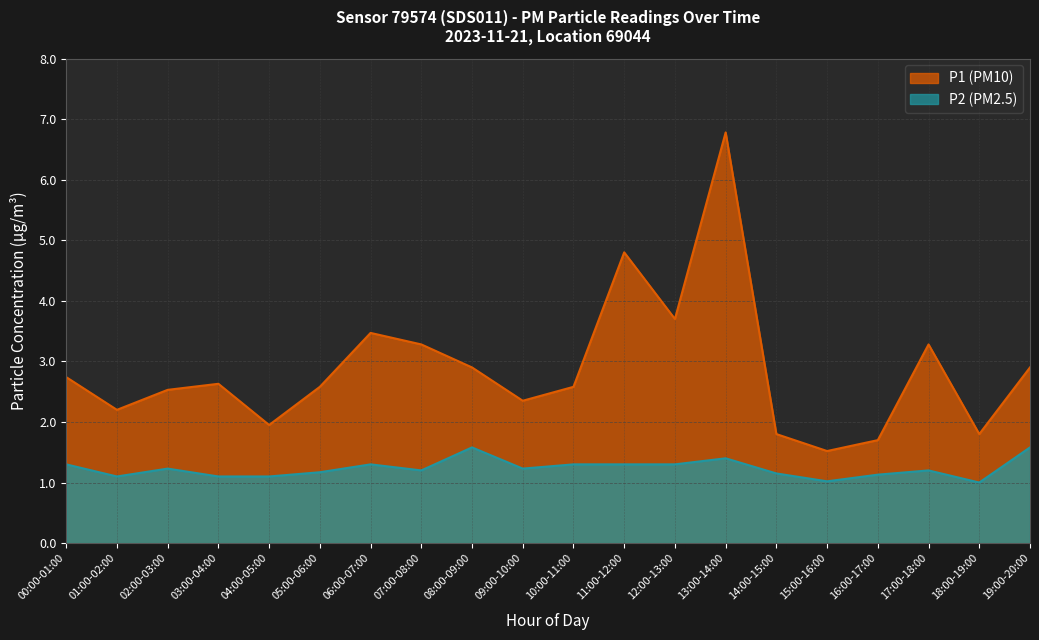

What position from the left is 07:00-08:00?

8